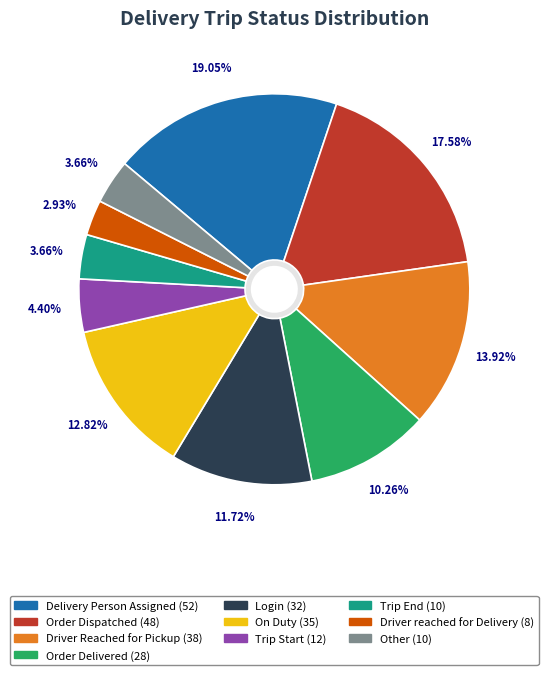

What is the smallest slice in the pie chart?

Driver reached for Delivery